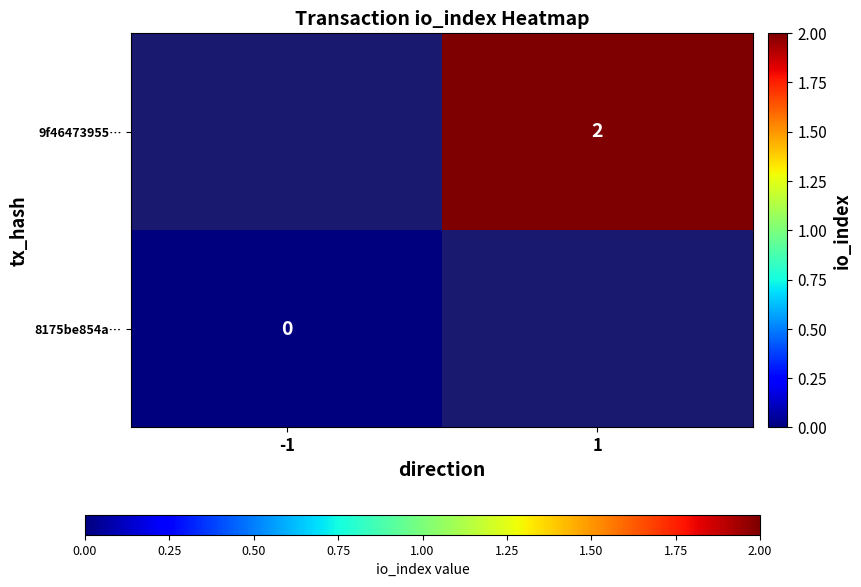

At which category does the chart reach its minimum across all series?

-1